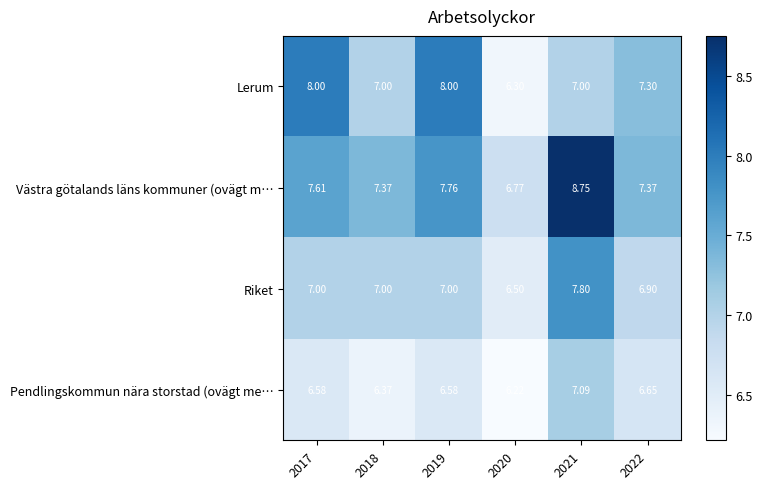

Which series changed the most between 2017 and 2020?

Lerum